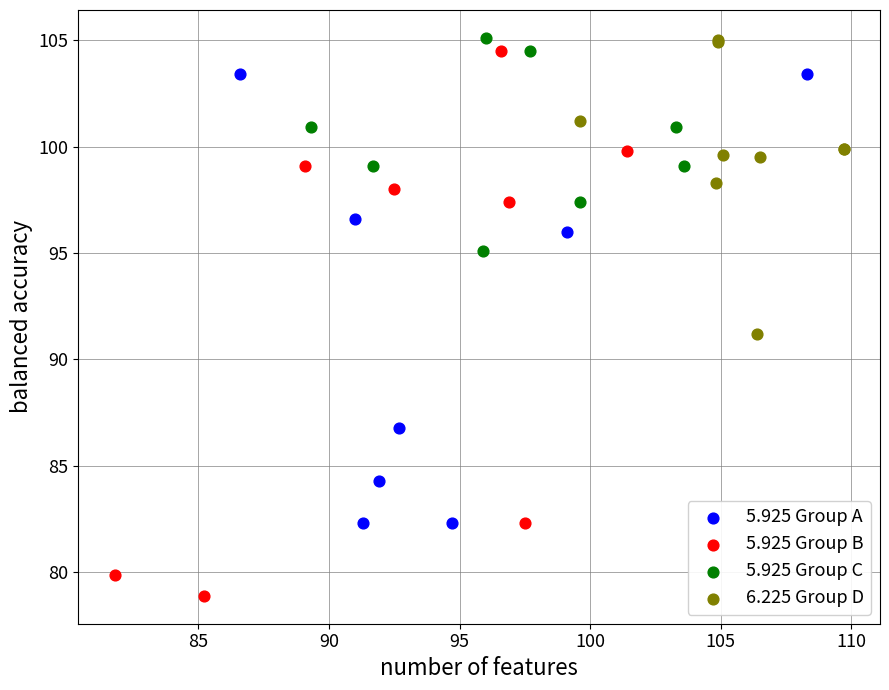

Which series contains the lowest Y value?

5.925 Group B